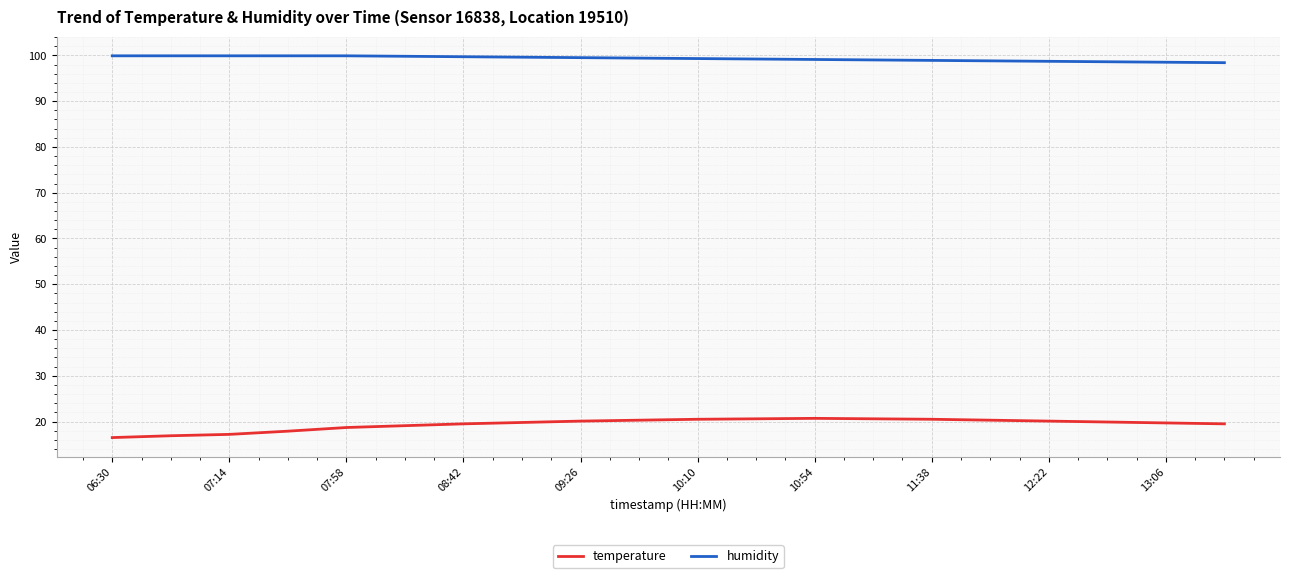

Rank the series by their maximum value, from lowest to highest.

temperature, humidity